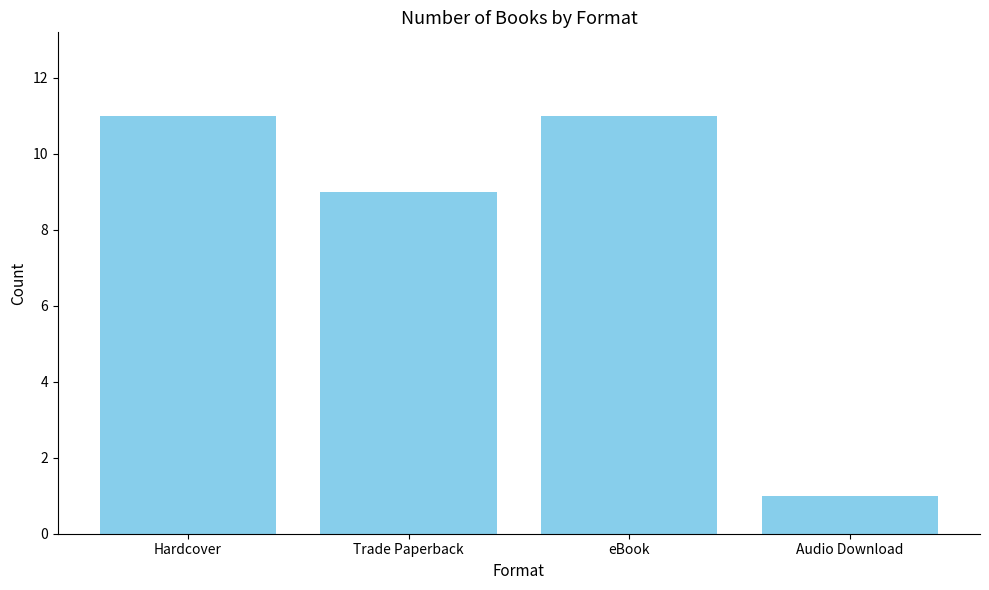

What is the label of the 2nd bar from the left?

Trade Paperback